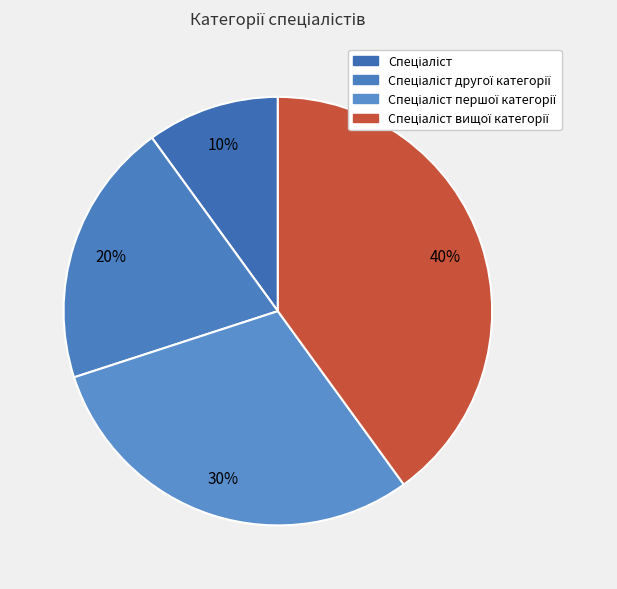

Count the number of slices in the pie.

4